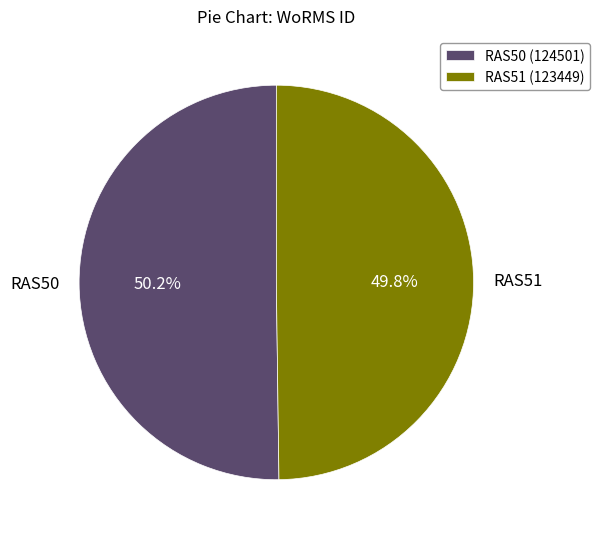

What is the total percentage of RAS50 and RAS51?

100.0%